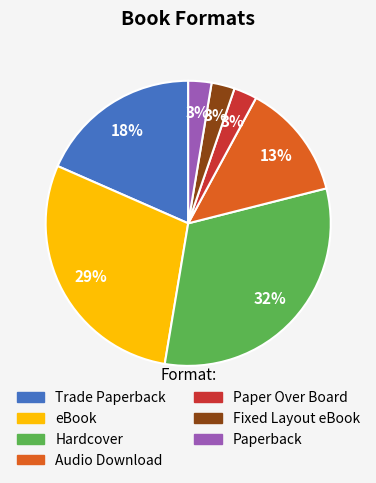

True or false: Fixed Layout eBook accounts for 3% of the total.

True